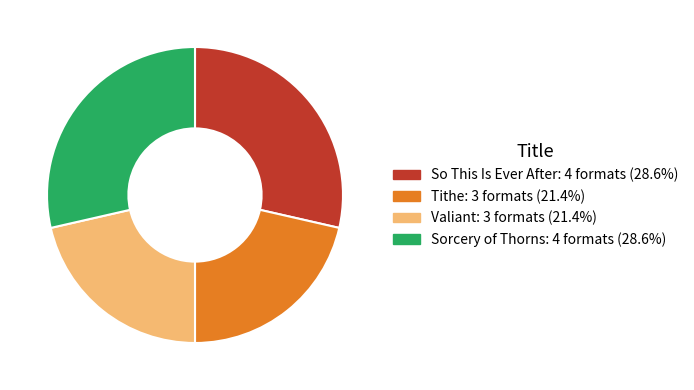

The So This Is Ever After slice represents 15% of the pie. True or false?

False